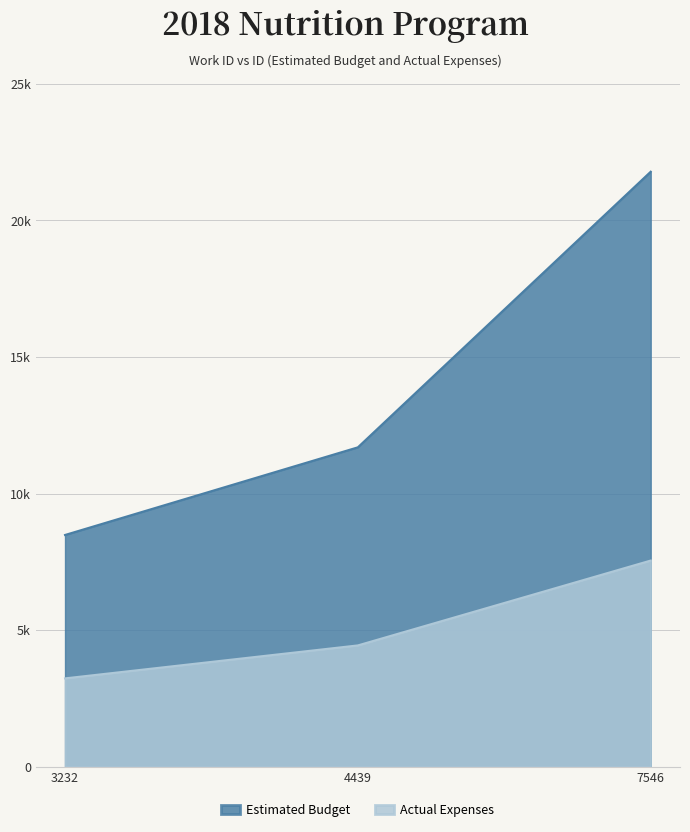

Rank the series at 4439 from highest to lowest value.

Estimated Budget, Actual Expenses